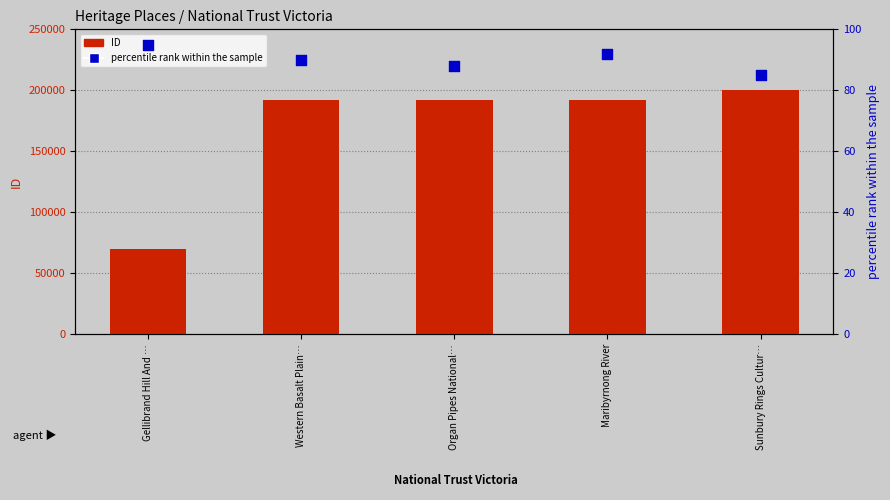

Which series reaches the minimum Y coordinate?

percentile rank within the sample